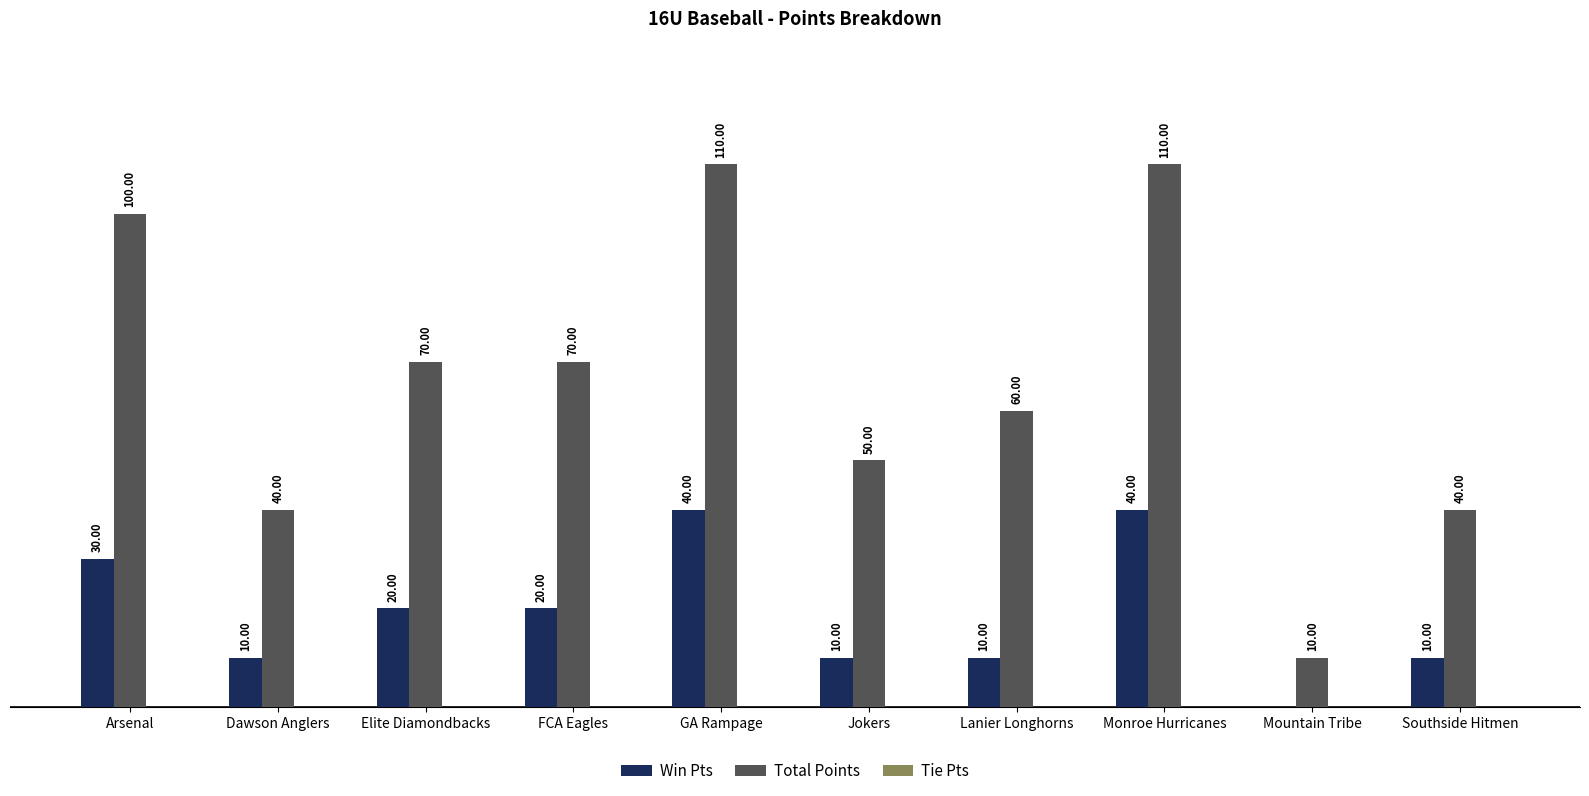

At which label does Win Pts first exceed 20?

Arsenal